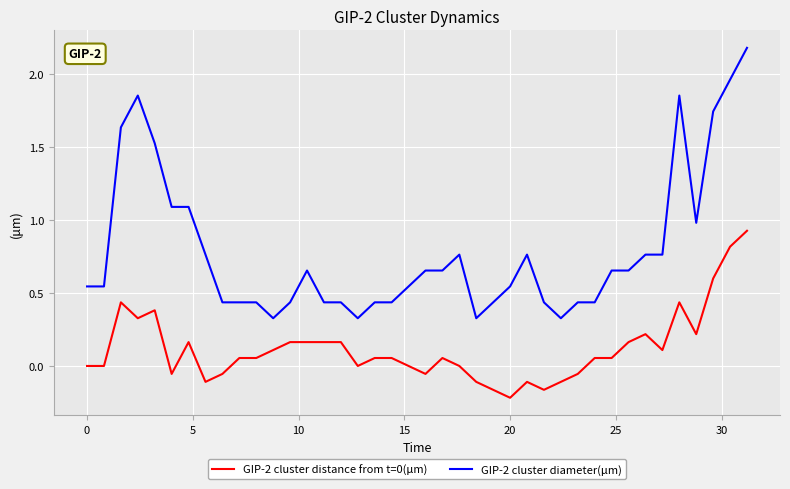

Rank the series by their average value, from lowest to highest.

GIP-2 cluster distance from t=0(μm), GIP-2 cluster diameter(μm)